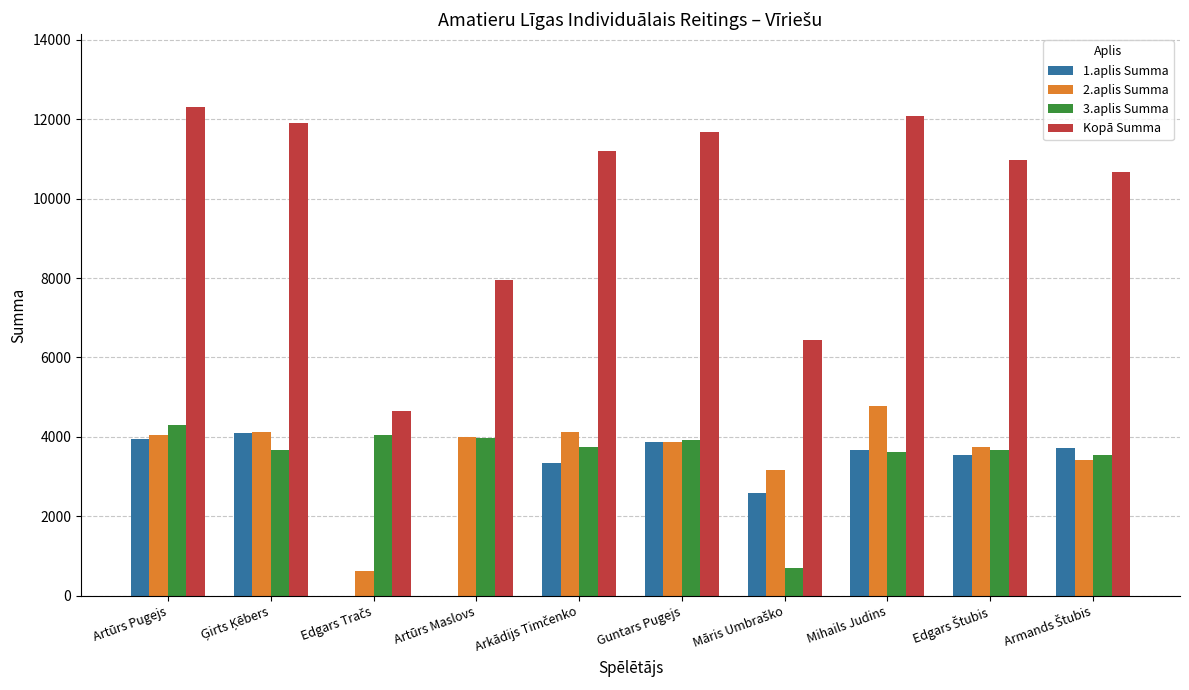

Is it true that 3.aplis Summa equals 5329 at Artūrs Maslovs?

False